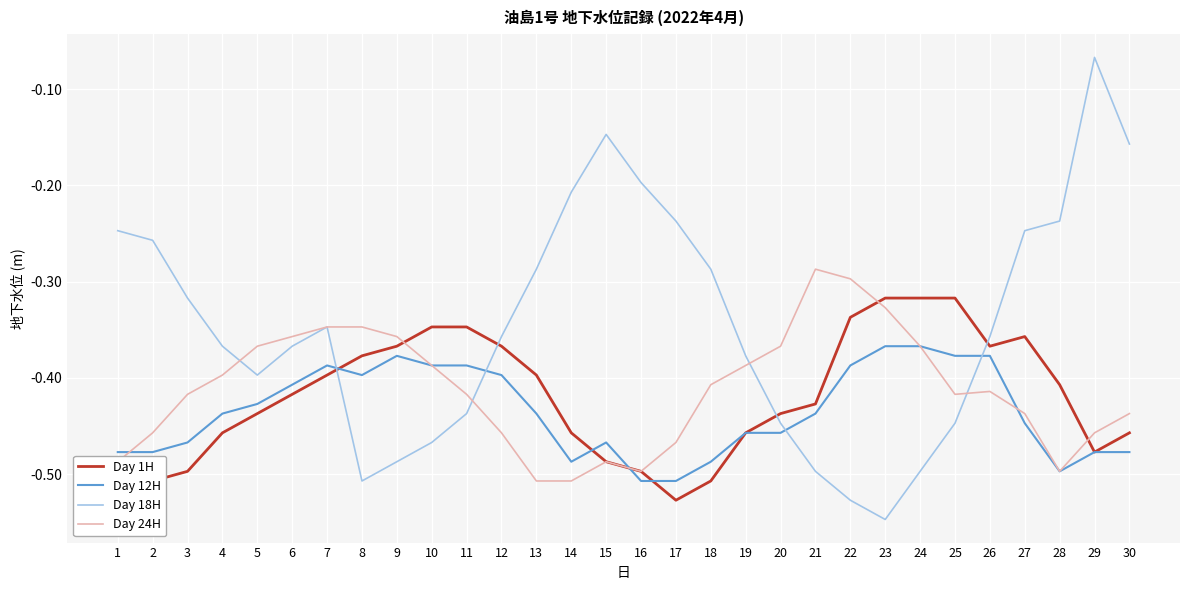

True or false: Day 1H has a value of -0.4 at 7.

True